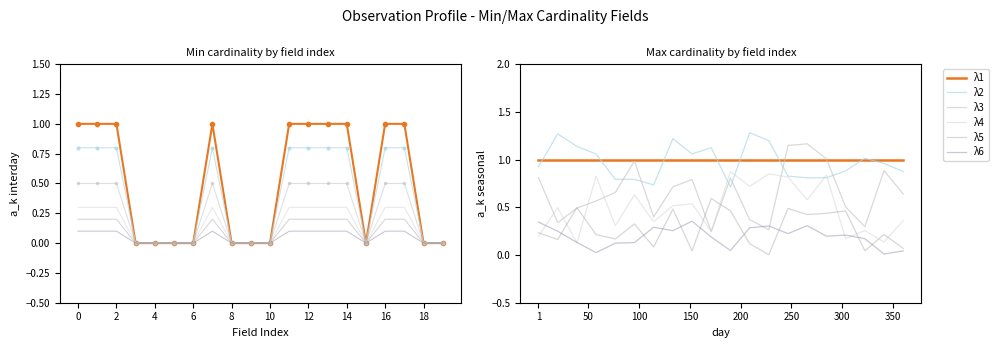

What is the sum of all λ6 values?

3.9